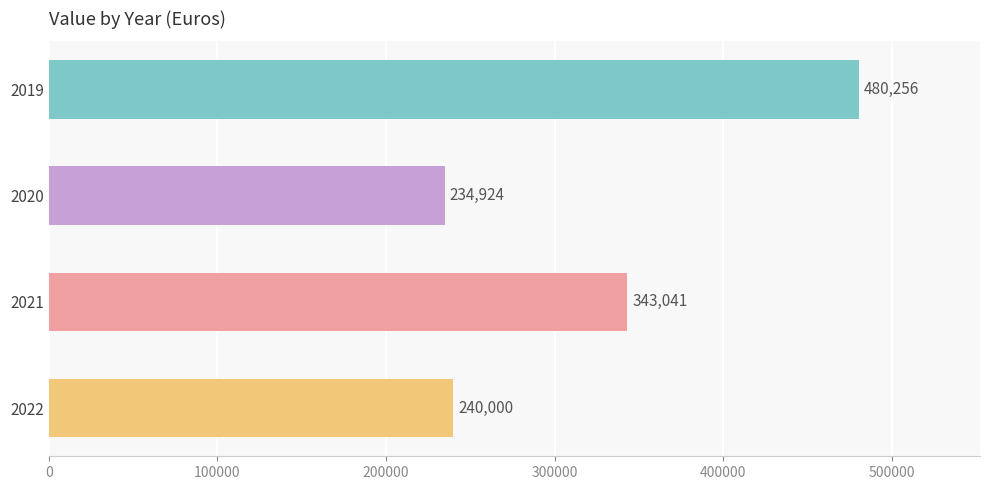

What is the smallest value displayed?

234924